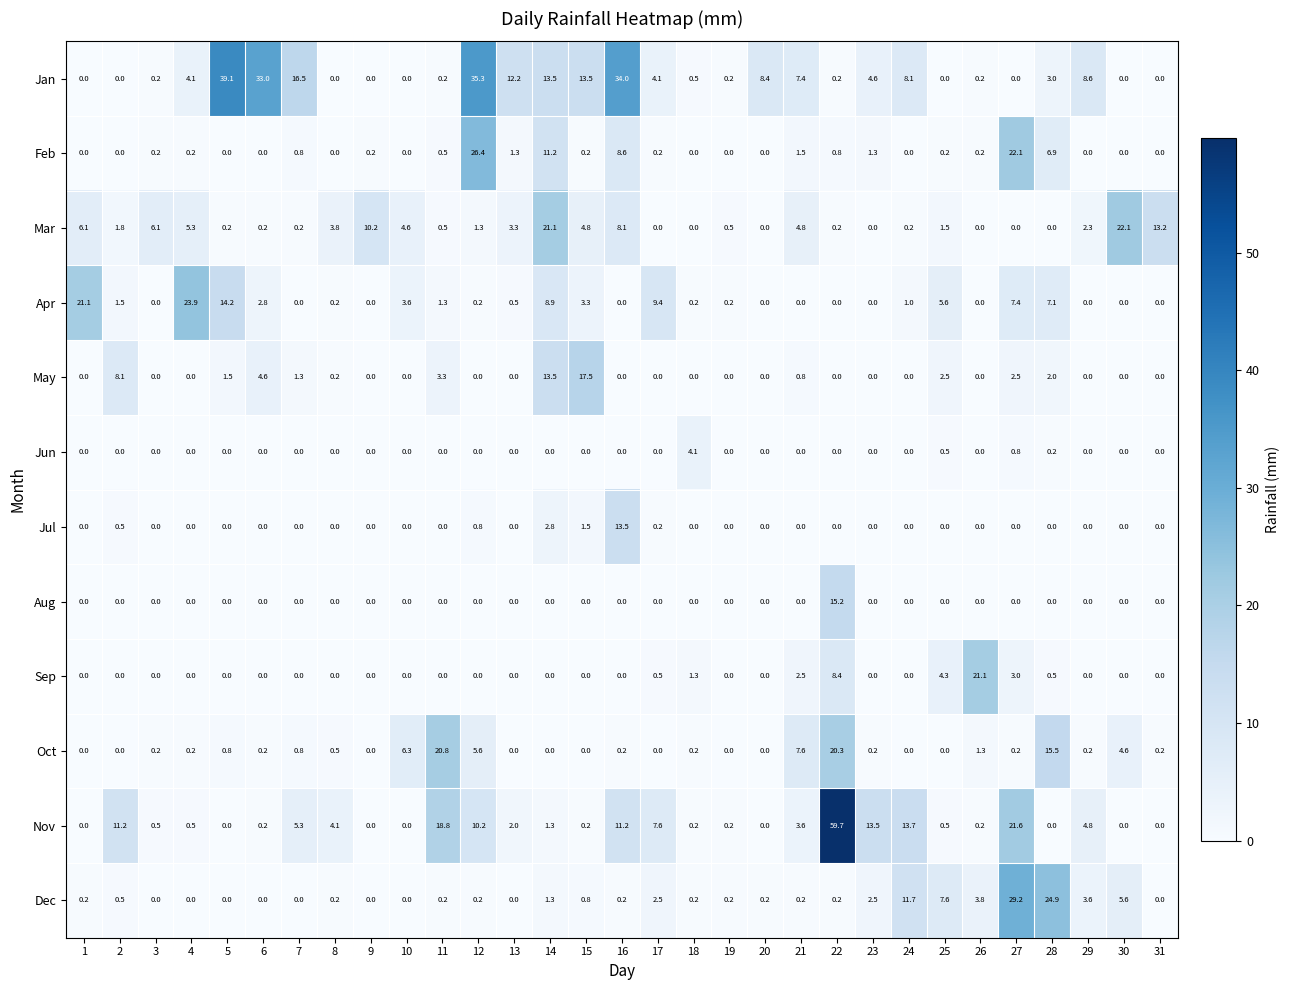

Which series has the largest range (max minus min)?

Nov